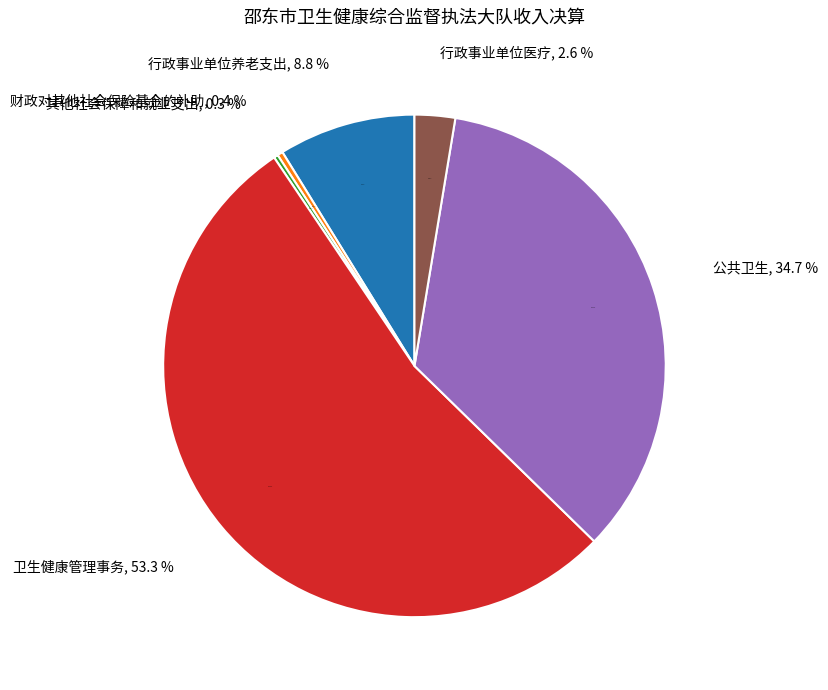

Approximately how many times larger is the value at 社会保障和就业支出 compared to 卫生健康支出?

0.1